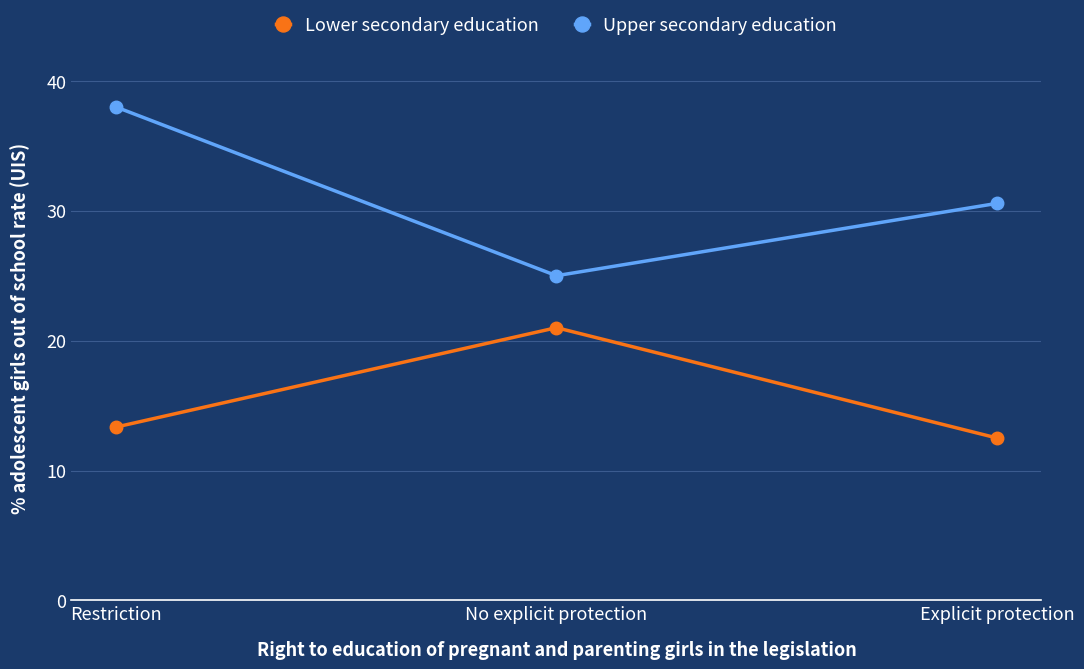

What is the difference between the maximum and minimum values in the Lower secondary education series?

8.5